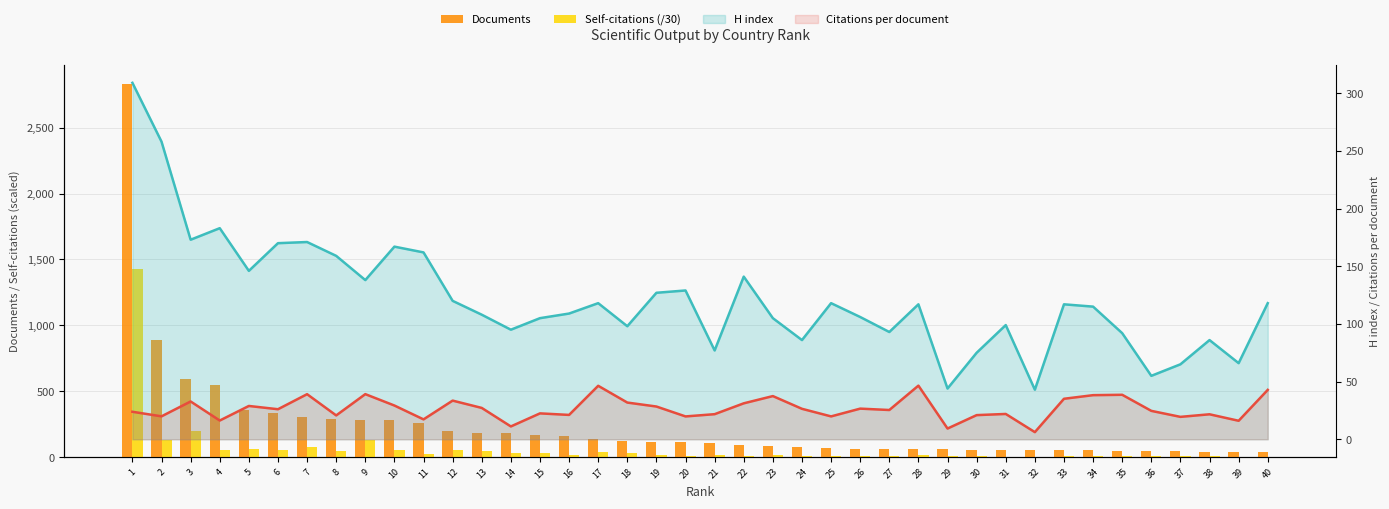

At which label does Self-citations (/30) first exceed 13?

1